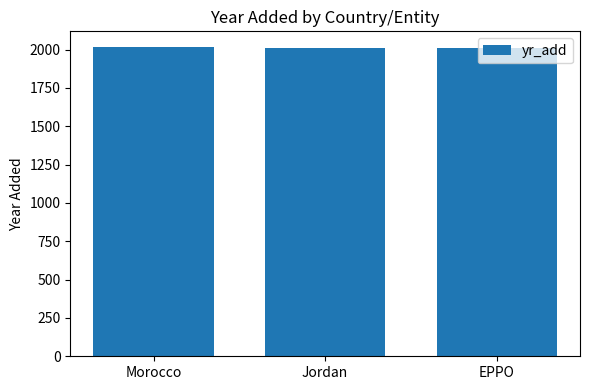

What value does the data have at EPPO, to the nearest 10?

2010